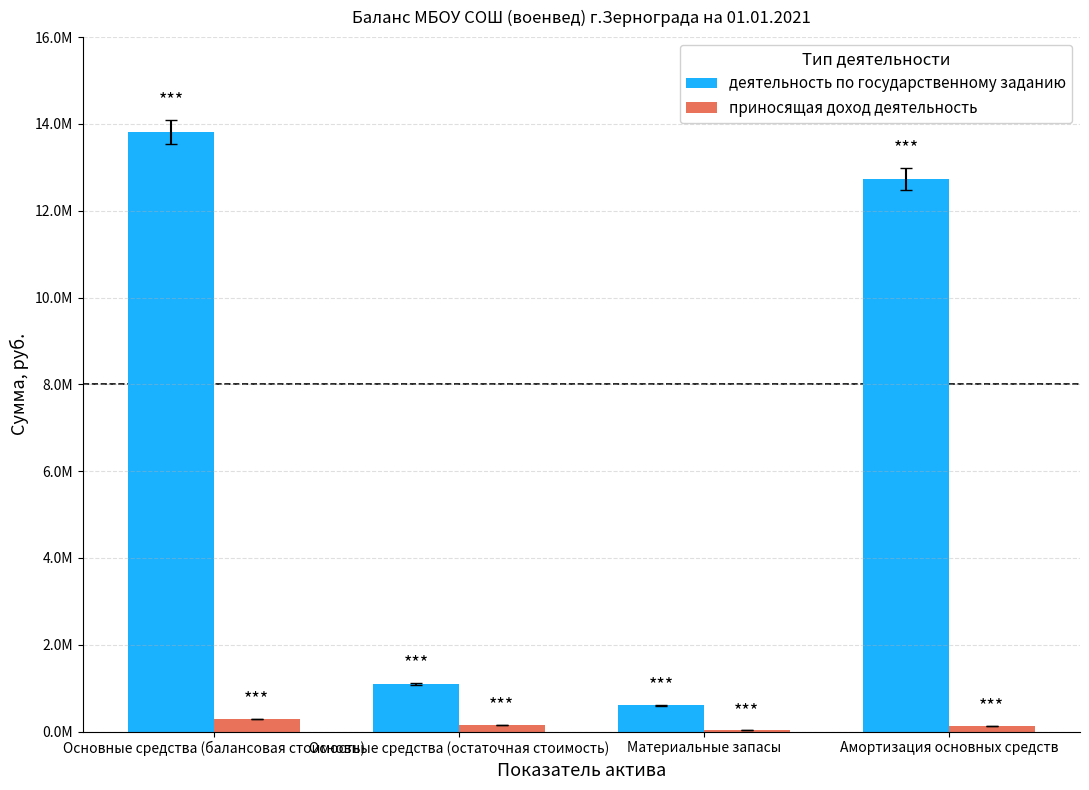

Which series has the largest range (max minus min)?

деятельность по государственному заданию